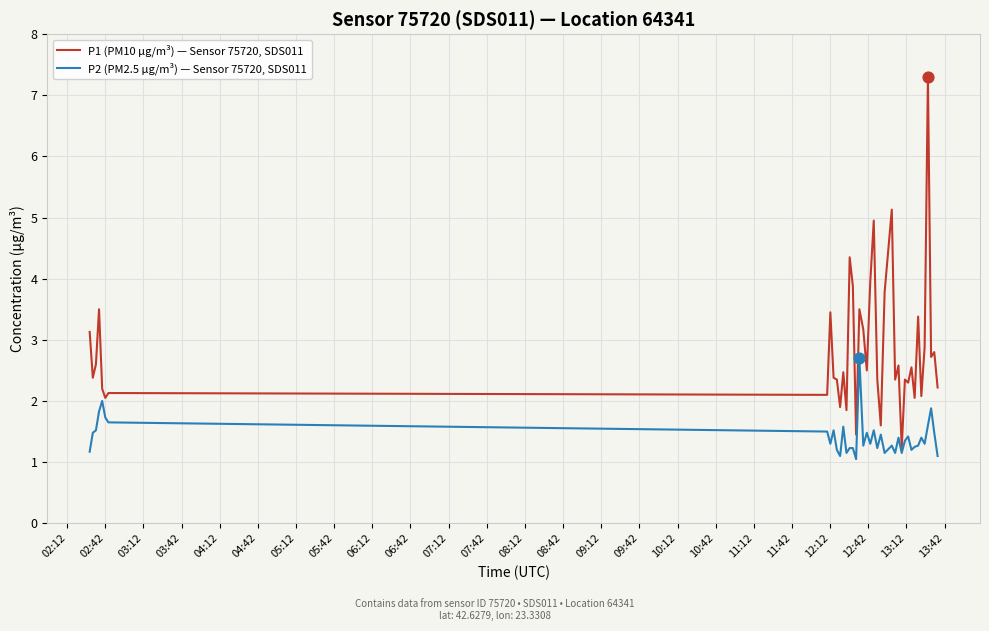

Which series has the largest range (max minus min)?

P1 (PM10 µg/m³) — Sensor 75720, SDS011